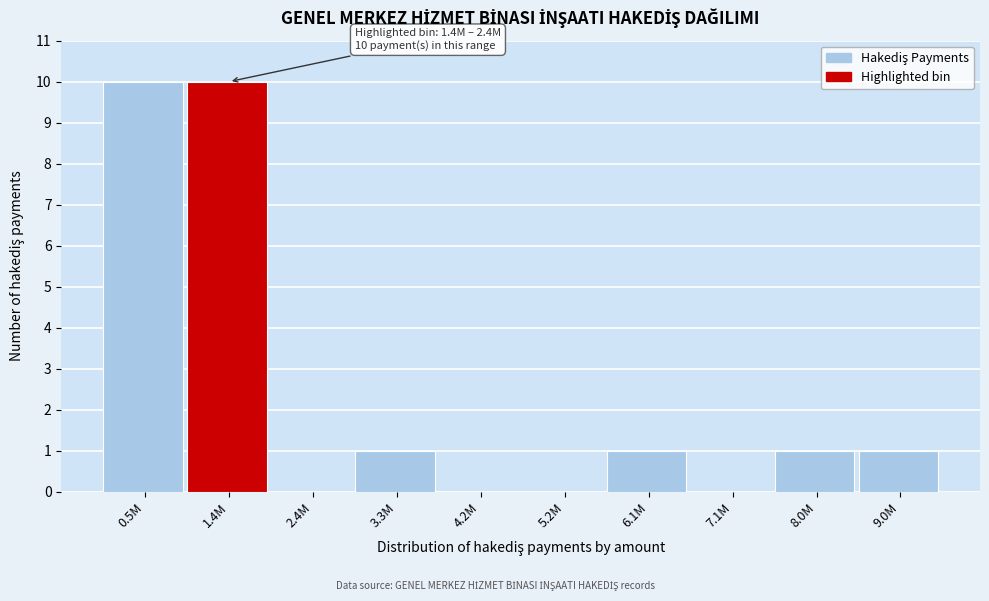

Reading left to right, extract all data points from this chart.

0.5M=10	1.4M=10	2.4M=0	3.3M=1	4.2M=0	5.2M=0	6.1M=1	7.1M=0	8.0M=1	9.0M=1